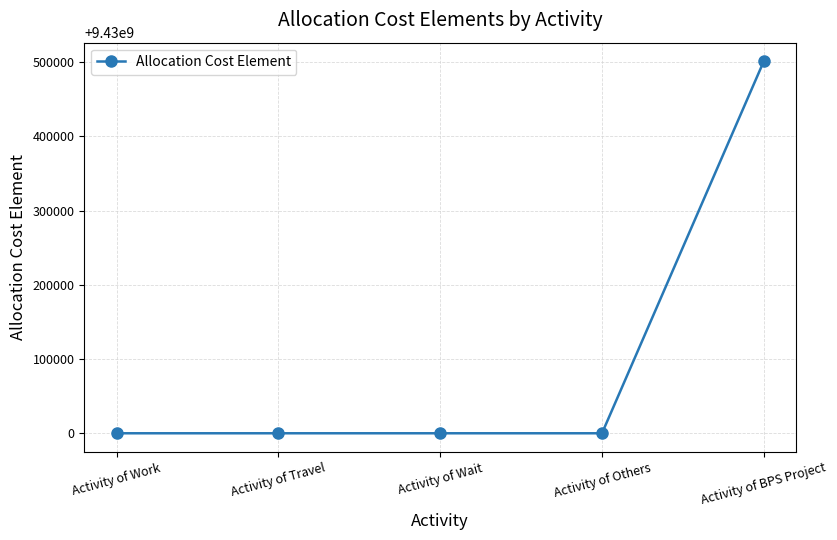

What is the label of the 1st point from the left?

Activity of Work